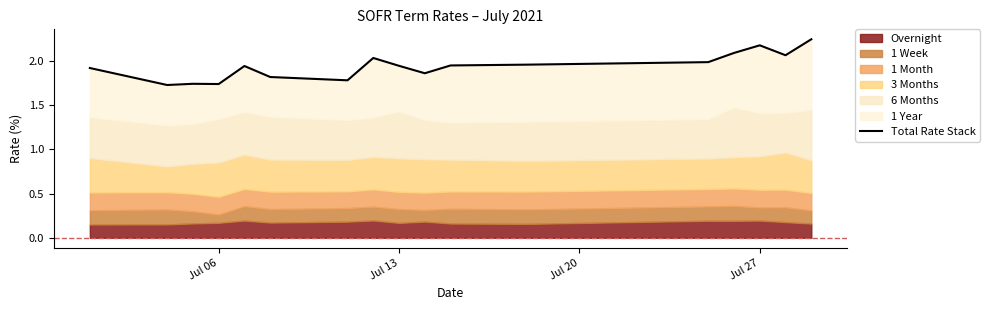

Which has a higher value, Jul 20 or 14?

14